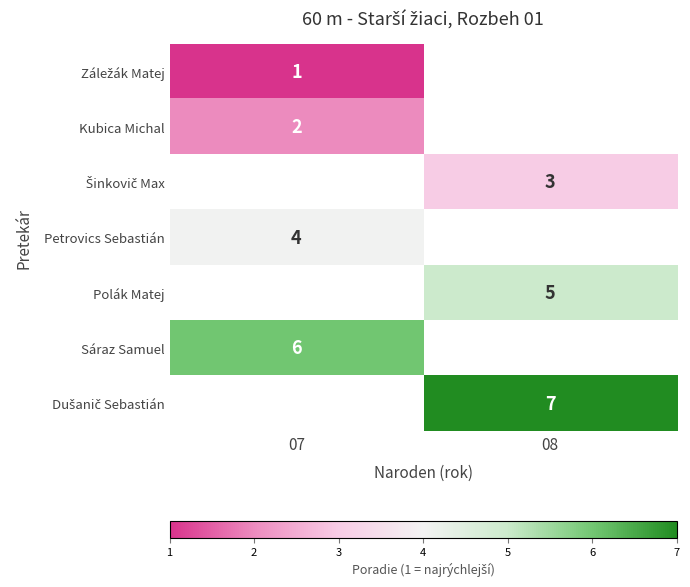

True or false: Petrovics Sebastián has a value of 4 at 07.

True